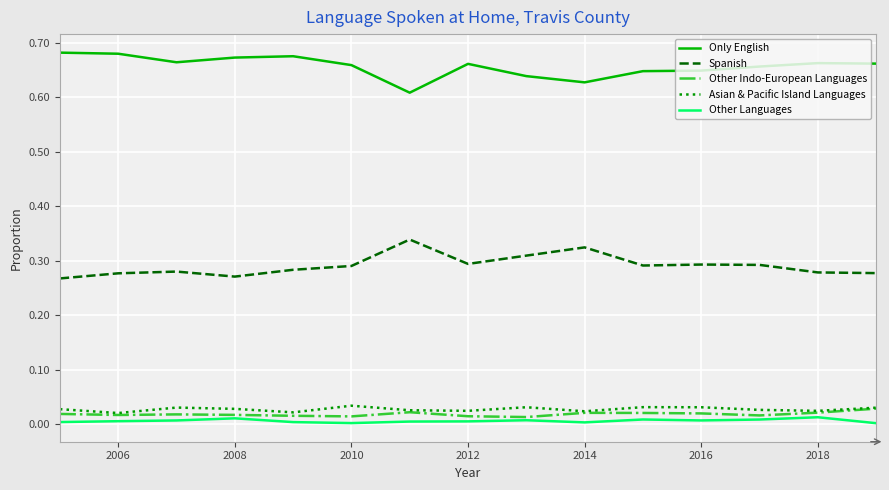

Which series has the largest total across all categories?

Only English